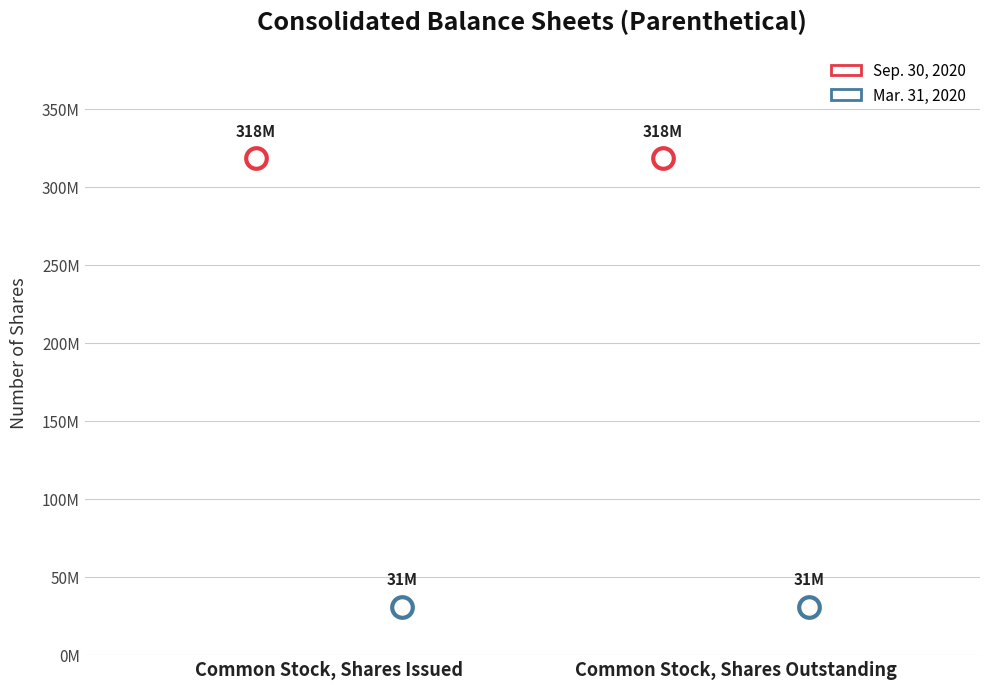

Which series contains the lowest Y value?

Mar. 31, 2020